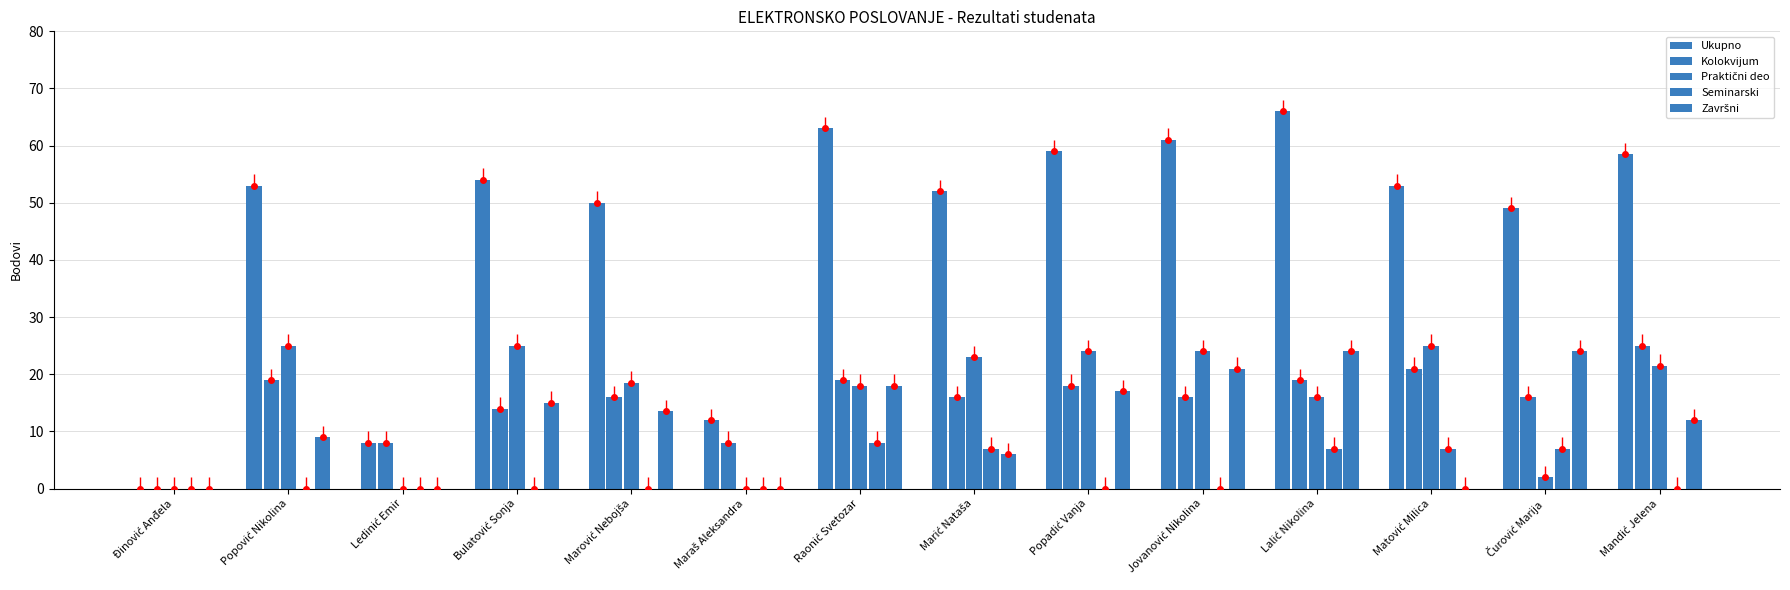

At how many categories does at least one series exceed 27?

11